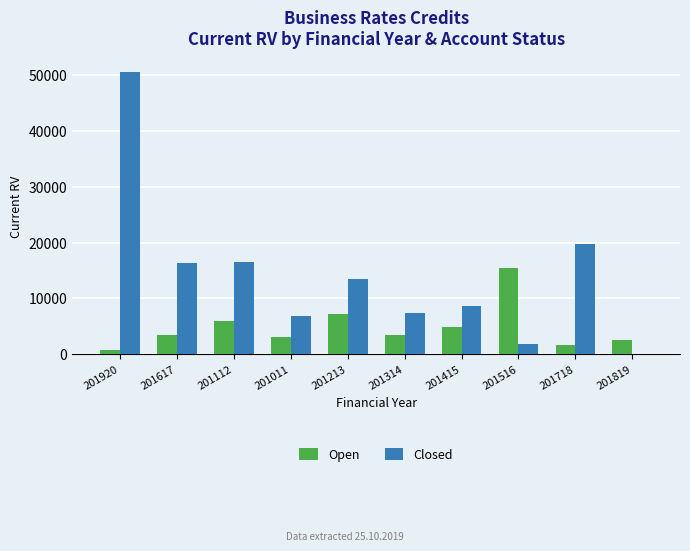

Which series has the largest total across all categories?

Closed